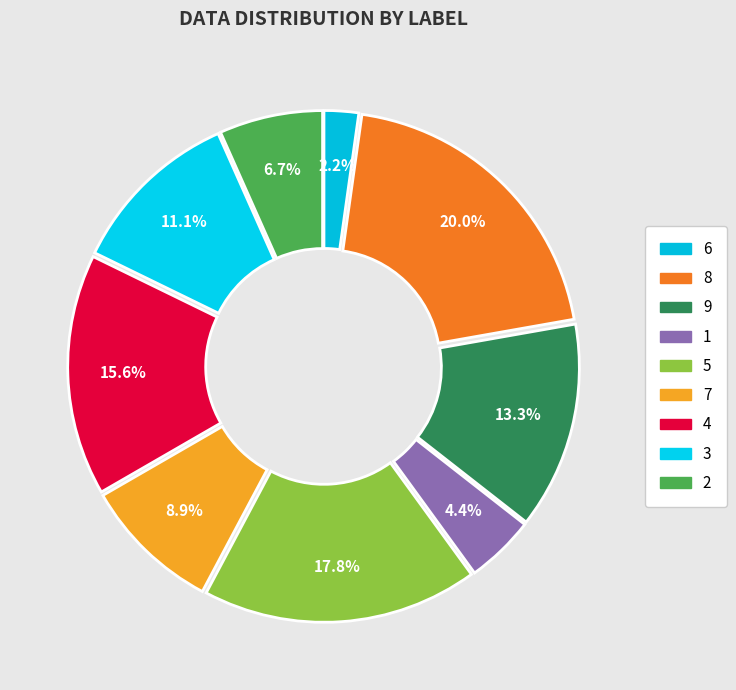

Does 7 represent more than half of the total?

No